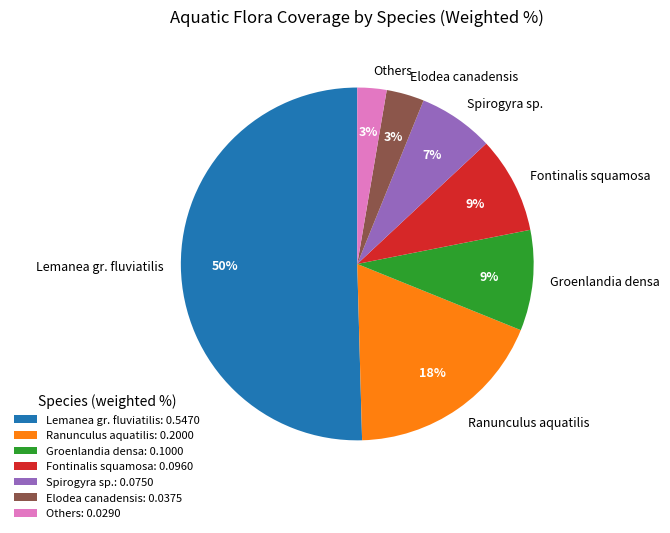

Which category has the biggest portion of the pie?

Lemanea gr. fluviatilis